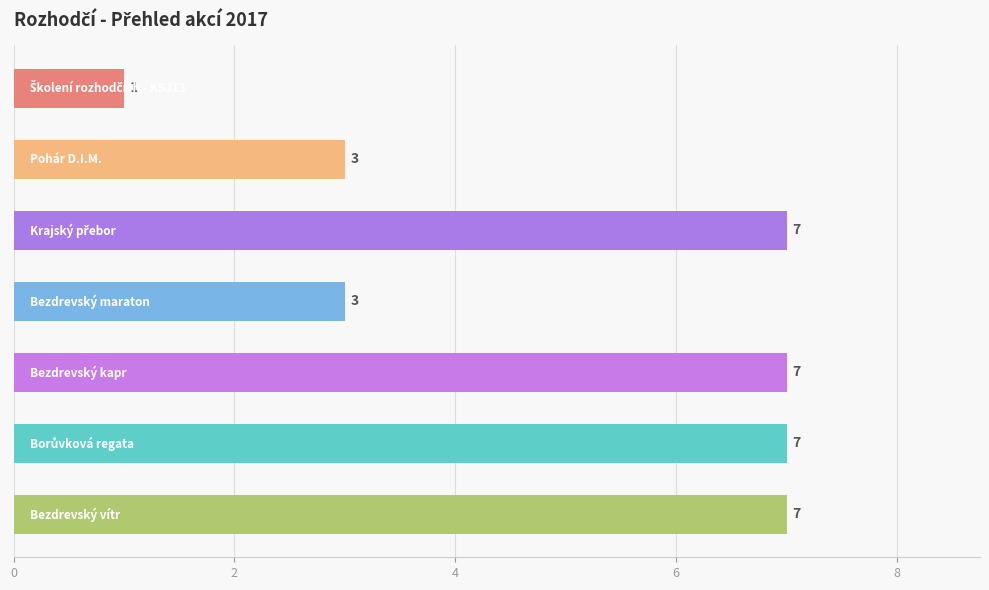

What is the value of the 2nd bar from the top?

3